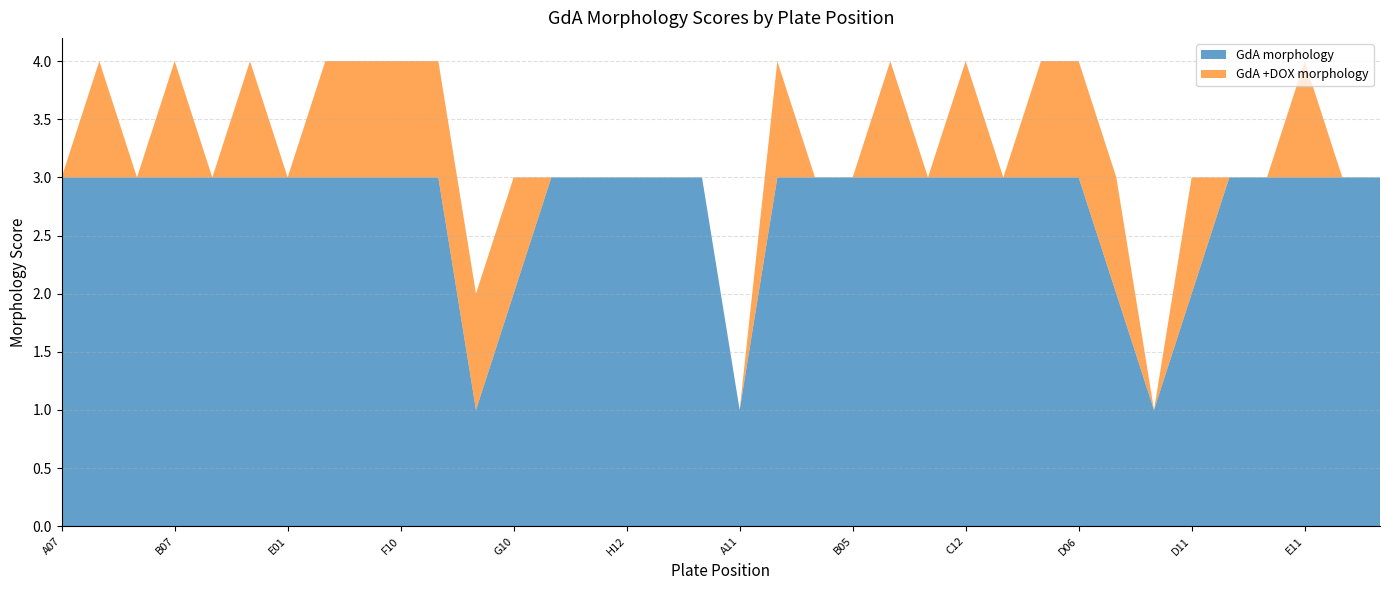

Reading right to left, list all the values displayed in this chart.

GdA morphology: F06=3	F01=3	E11=3	E05=3	D12=3	D11=2	D10=1	D08=2	D06=3	D02=3	D01=3	C12=3	C04=3	C01=3	B05=3	B04=3	B03=3	A11=1	A07_2=3	A05=3	H12=3	H04=3	G12=3	G10=2	G07=1	F12=3	F10=3	F09=3	F02=3	E01=3	C02=3	B12=3	B07=3	A10=3	A08=3	A07=3
GdA +DOX morphology: F06=0	F01=0	E11=1	E05=0	D12=0	D11=1	D10=0	D08=1	D06=1	D02=1	D01=0	C12=1	C04=0	C01=1	B05=0	B04=0	B03=1	A11=0	A07_2=0	A05=0	H12=0	H04=0	G12=0	G10=1	G07=1	F12=1	F10=1	F09=1	F02=1	E01=0	C02=1	B12=0	B07=1	A10=0	A08=1	A07=0